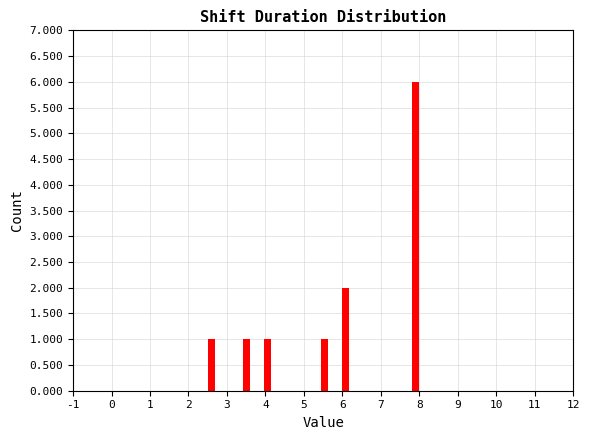

Around what value on the x-axis is the tallest bar? Give the approximate position of its centre, as read against the axis.

7.9